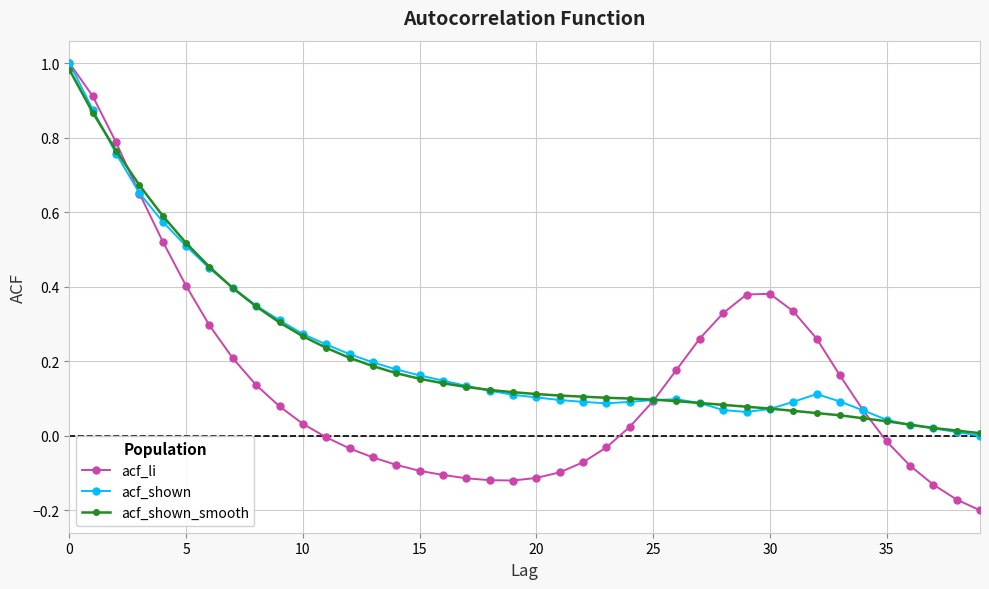

Which series has the widest spread of values?

acf_li